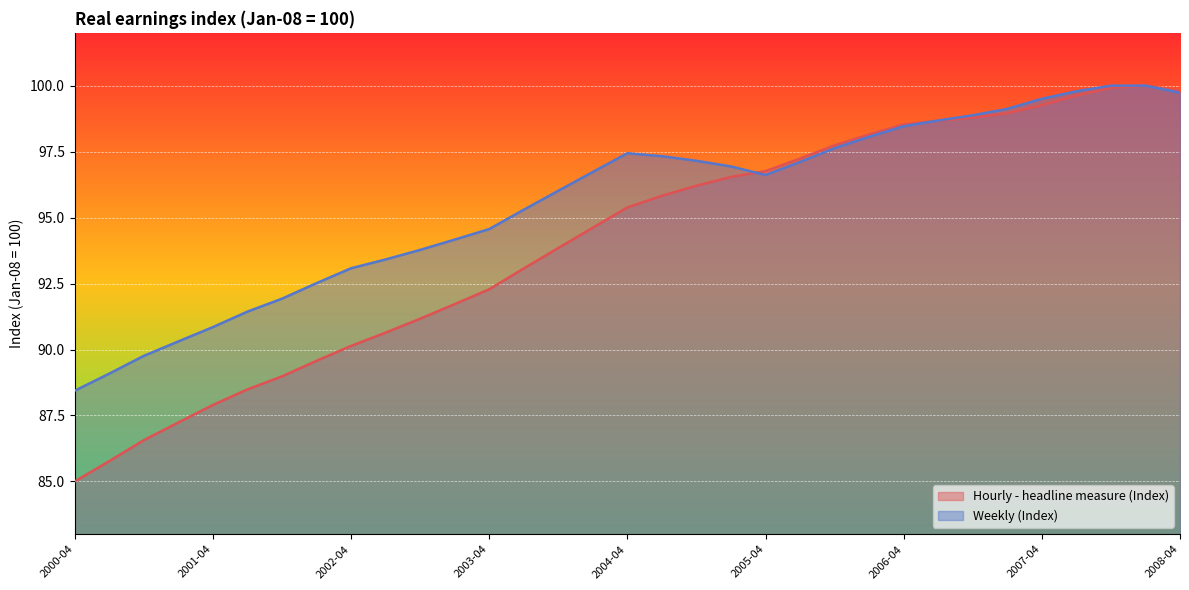

How many values in the Weekly (Index) series exceed 96?

19